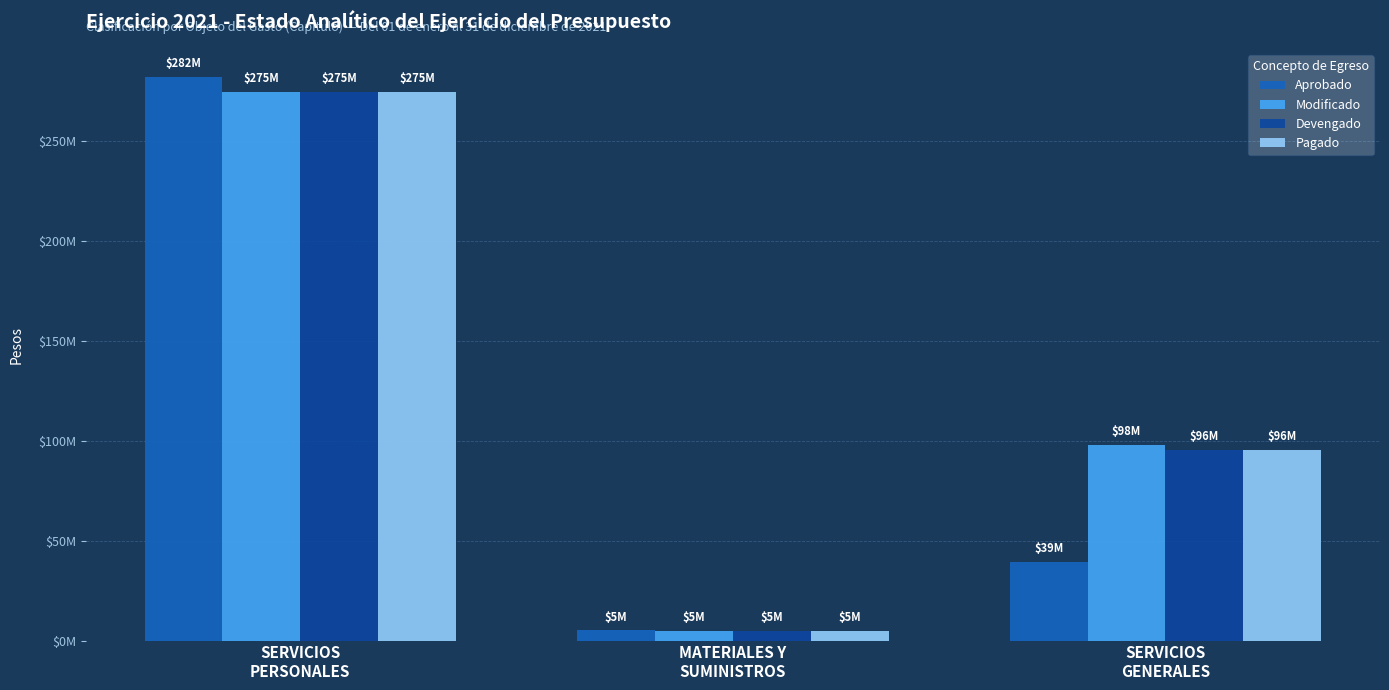

What are all the series names shown in the legend?

Aprobado, Modificado, Devengado, Pagado